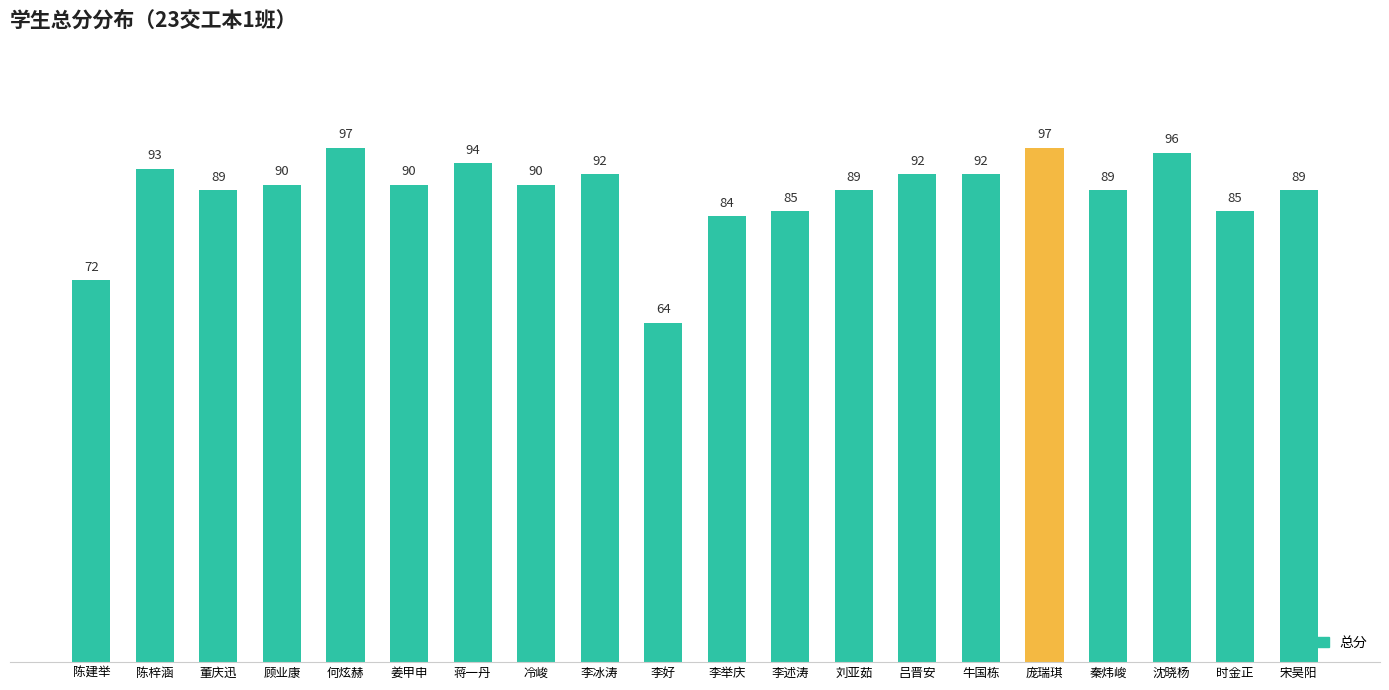

What is the sum of all values?

1769